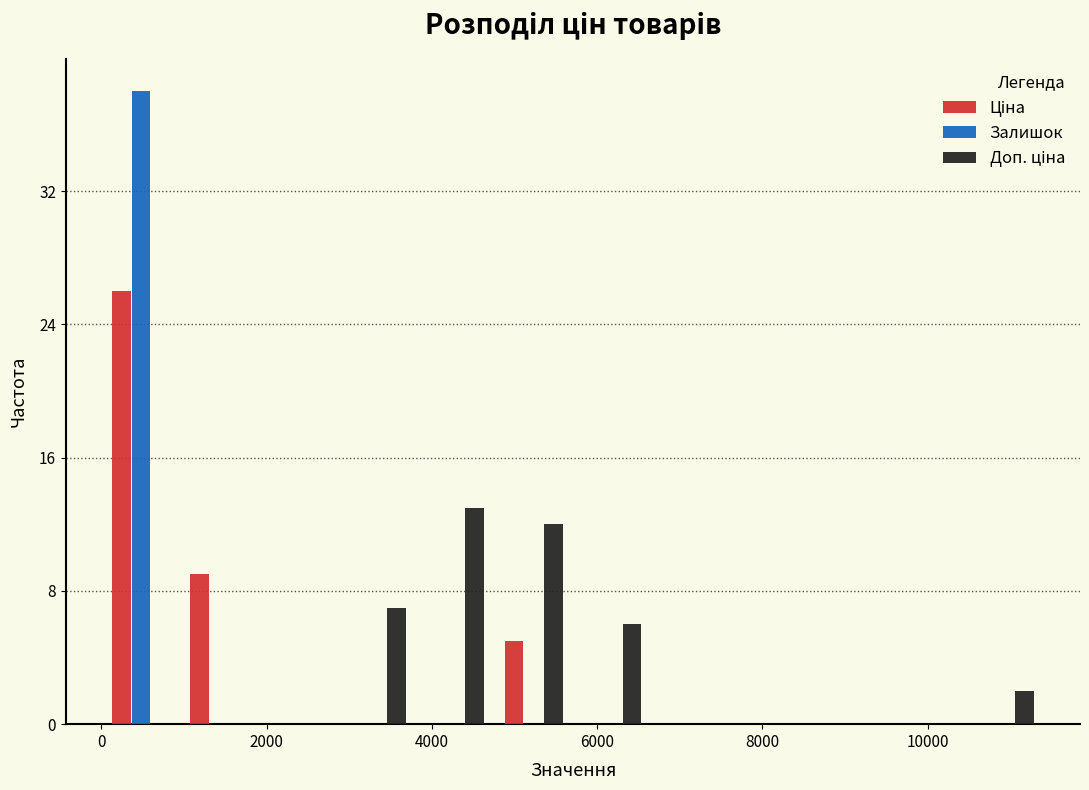

Reading left to right, list every range on the x-axis with the height of the bar of each series over it. Neither the bar edges nor the heights are printed on the chart, so give them approximately, as read against the axes.

0 to 1000: Ціна=26	Залишок=38	Доп. ціна=0
1000 to 2000: Ціна=9	Залишок=0	Доп. ціна=0
2000 to 2800: Ціна=0	Залишок=0	Доп. ціна=0
2800 to 3800: Ціна=0	Залишок=0	Доп. ціна=7
3800 to 4800: Ціна=0	Залишок=0	Доп. ціна=13
4800 to 5800: Ціна=5	Залишок=0	Доп. ціна=12
5800 to 6600: Ціна=0	Залишок=0	Доп. ціна=6
6600 to 7600: Ціна=0	Залишок=0	Доп. ціна=0
7600 to 8600: Ціна=0	Залишок=0	Доп. ціна=0
8600 to 9600: Ціна=0	Залишок=0	Доп. ціна=0
9600 to 10400: Ціна=0	Залишок=0	Доп. ціна=0
10400 to 11400: Ціна=0	Залишок=0	Доп. ціна=2